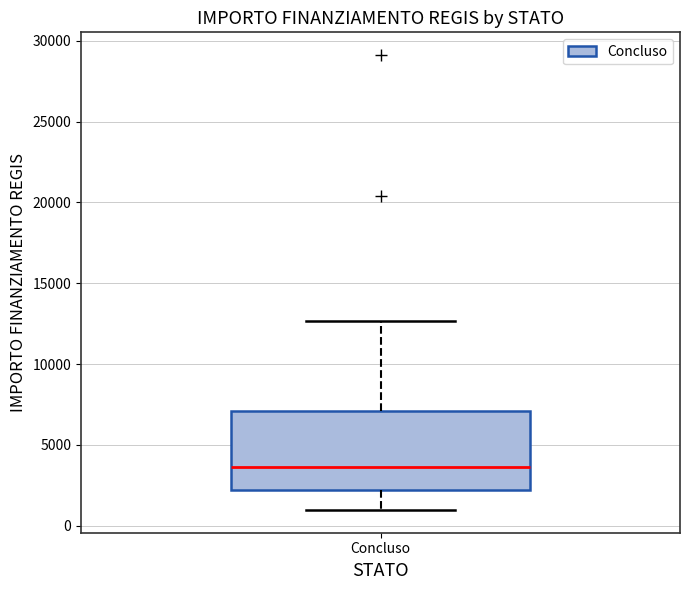

Transcribe this box plot: give where the median line is, the range the box spans, and where the two whiskers end, as read against the y-axis. The values are not printed on the chart, so give them approximately, as read against the axis.

median 3500, box 2000 to 7000, whiskers 1000 to 12500